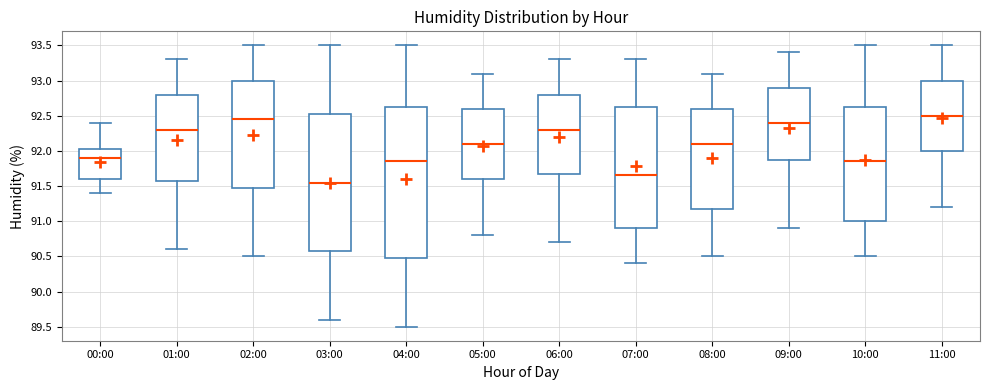

Reading left to right, transcribe this box plot: for each box, give where its median line is, the range the box spans, and where its two whiskers end, as read against the y-axis. The values are not printed on the chart, so give them approximately, as read against the axis.

00:00: median 91.90, box 91.60 to 92.05, whiskers 91.40 to 92.40
01:00: median 92.30, box 91.60 to 92.80, whiskers 90.60 to 93.30
02:00: median 92.45, box 91.50 to 93.00, whiskers 90.50 to 93.50
03:00: median 91.55, box 90.60 to 92.55, whiskers 89.60 to 93.50
04:00: median 91.85, box 90.50 to 92.65, whiskers 89.50 to 93.50
05:00: median 92.10, box 91.60 to 92.60, whiskers 90.80 to 93.10
06:00: median 92.30, box 91.70 to 92.80, whiskers 90.70 to 93.30
07:00: median 91.65, box 90.90 to 92.65, whiskers 90.40 to 93.30
08:00: median 92.10, box 91.20 to 92.60, whiskers 90.50 to 93.10
09:00: median 92.40, box 91.90 to 92.90, whiskers 90.90 to 93.40
10:00: median 91.85, box 91.00 to 92.65, whiskers 90.50 to 93.50
11:00: median 92.50, box 92.00 to 93.00, whiskers 91.20 to 93.50